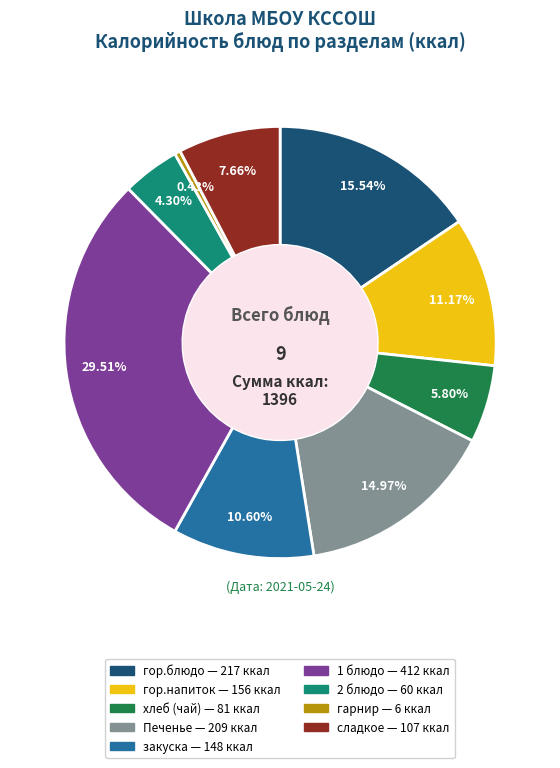

Is there any slice that represents more than half of the pie?

No